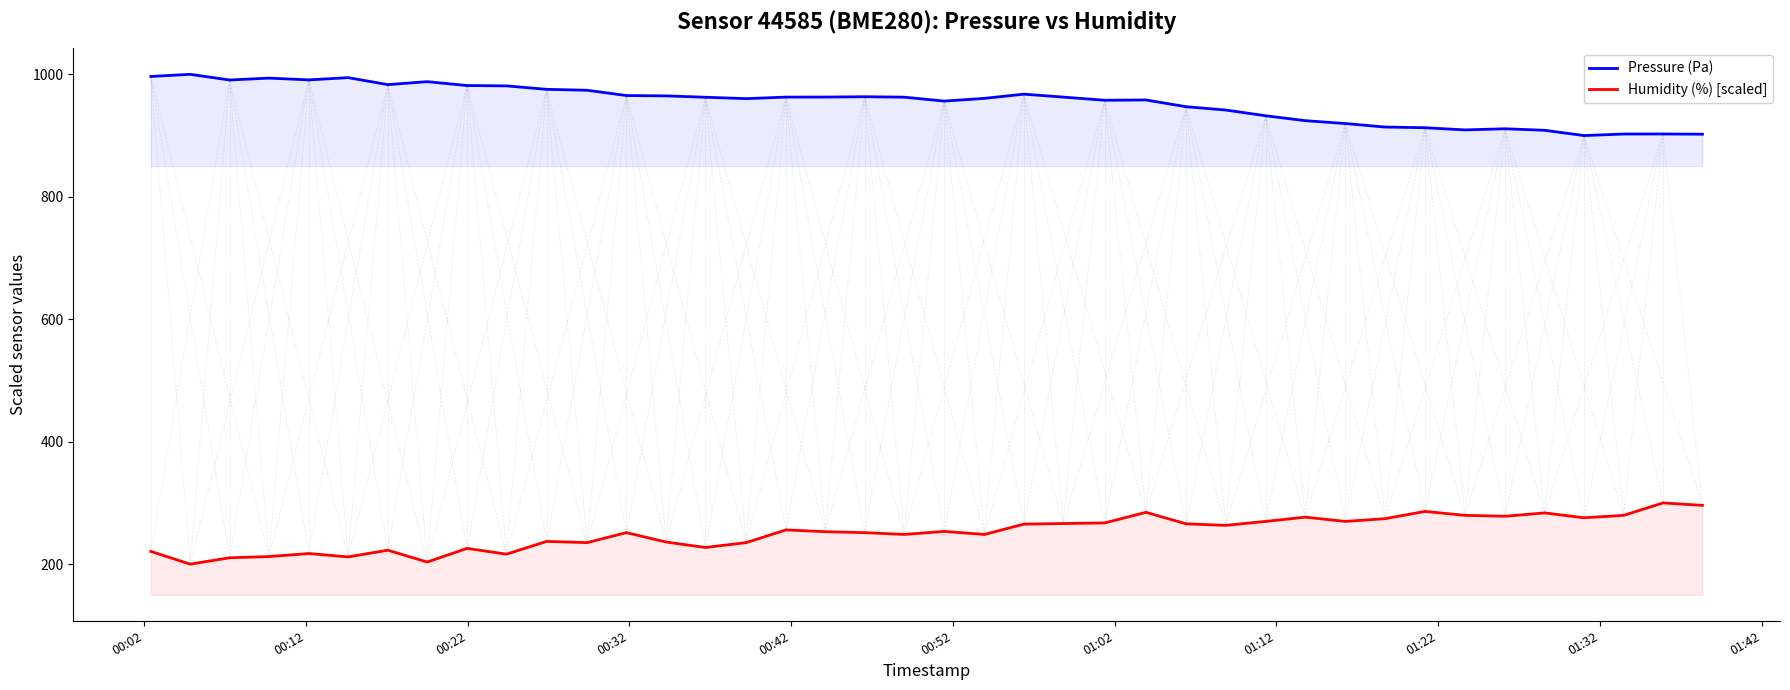

True or false: Pressure (Pa) and Humidity (%) [scaled] cross at least once.

False